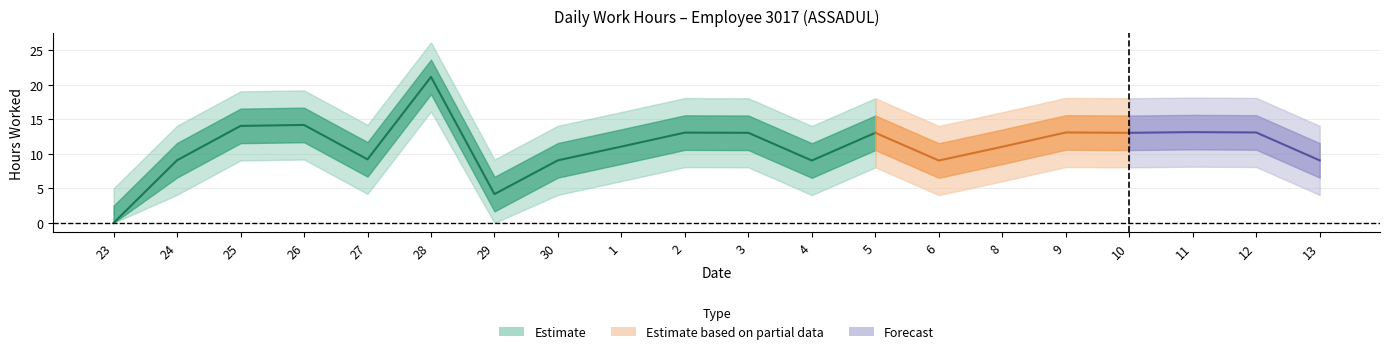

List the labels in order of value, largest first.

28, 26, 25, 11, 9, 12, 2, 3, 5, 10, 1, 8, 27, 24, 30, 13, 4, 6, 29, 23